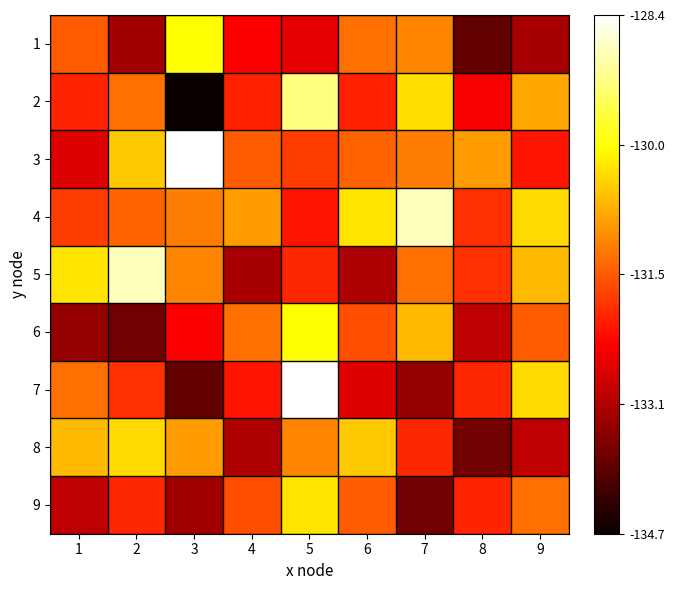

Rank the series at 3 from highest to lowest value.

3, 1, 8, 5, 4, 6, 9, 7, 2